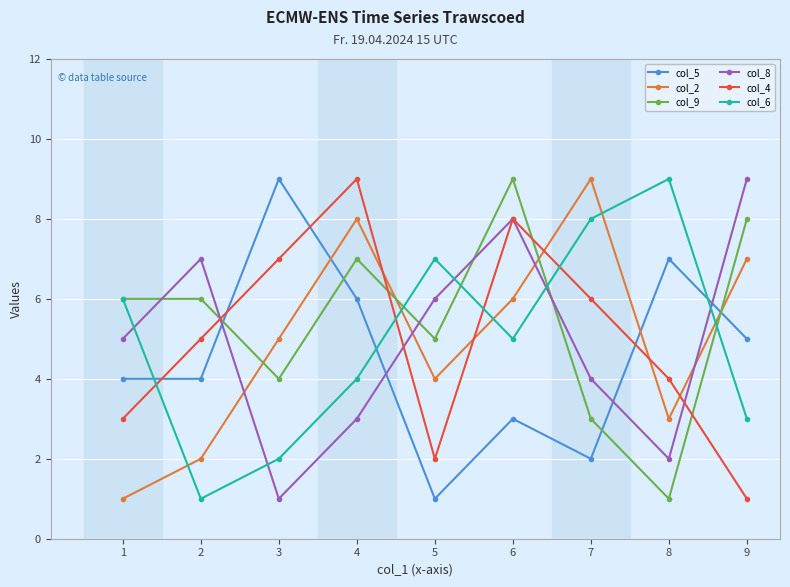

How many values in the col_8 series are below 5?

4